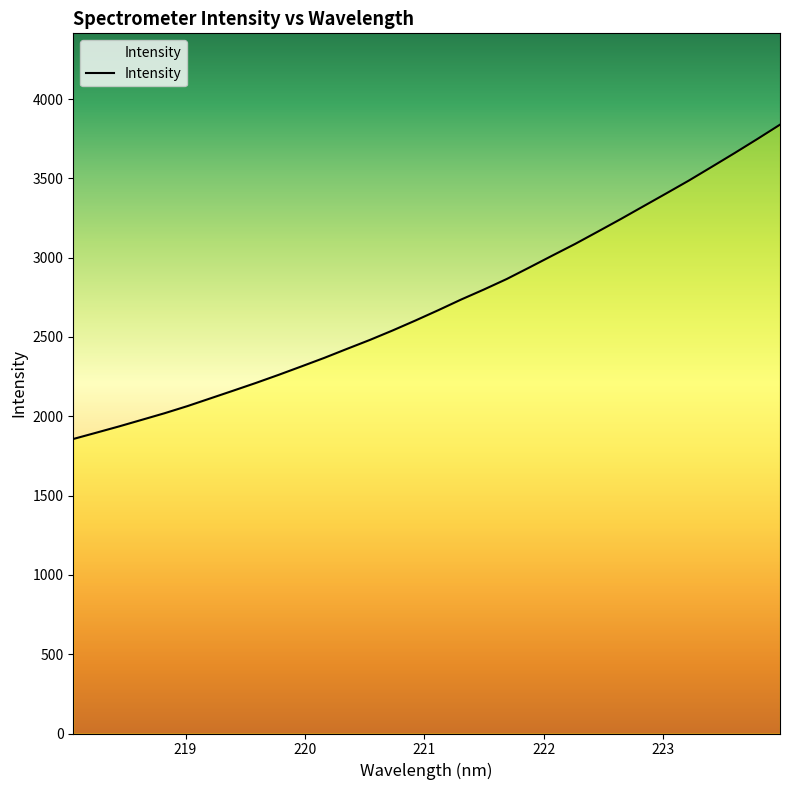

What is the greatest value displayed?

3838.5